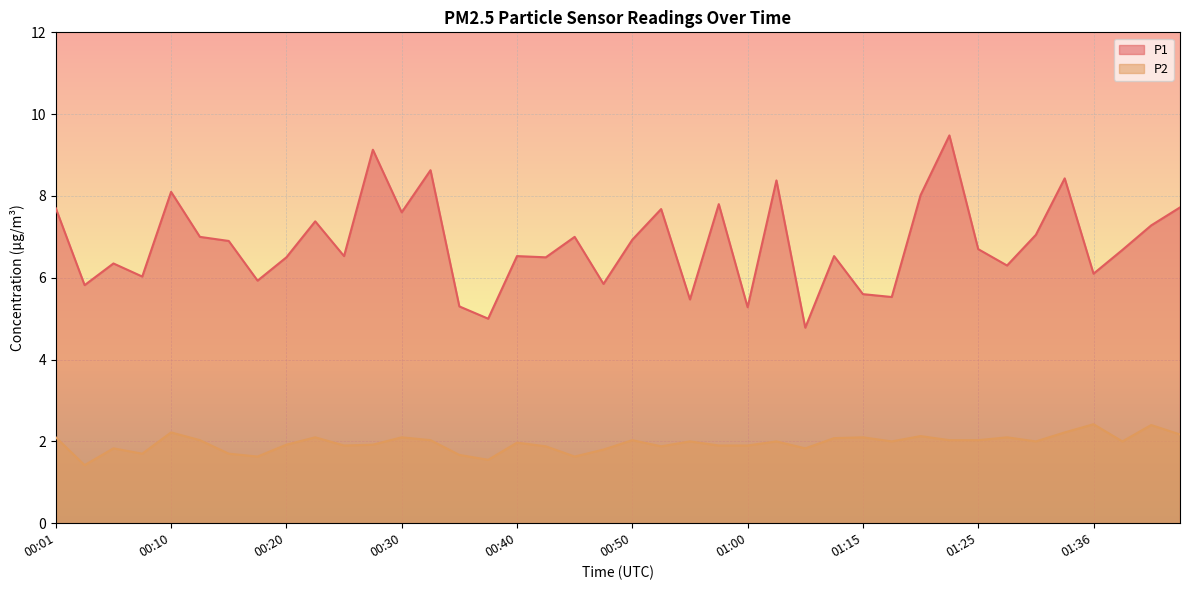

At which category does P2 reach its first local peak?

00:06